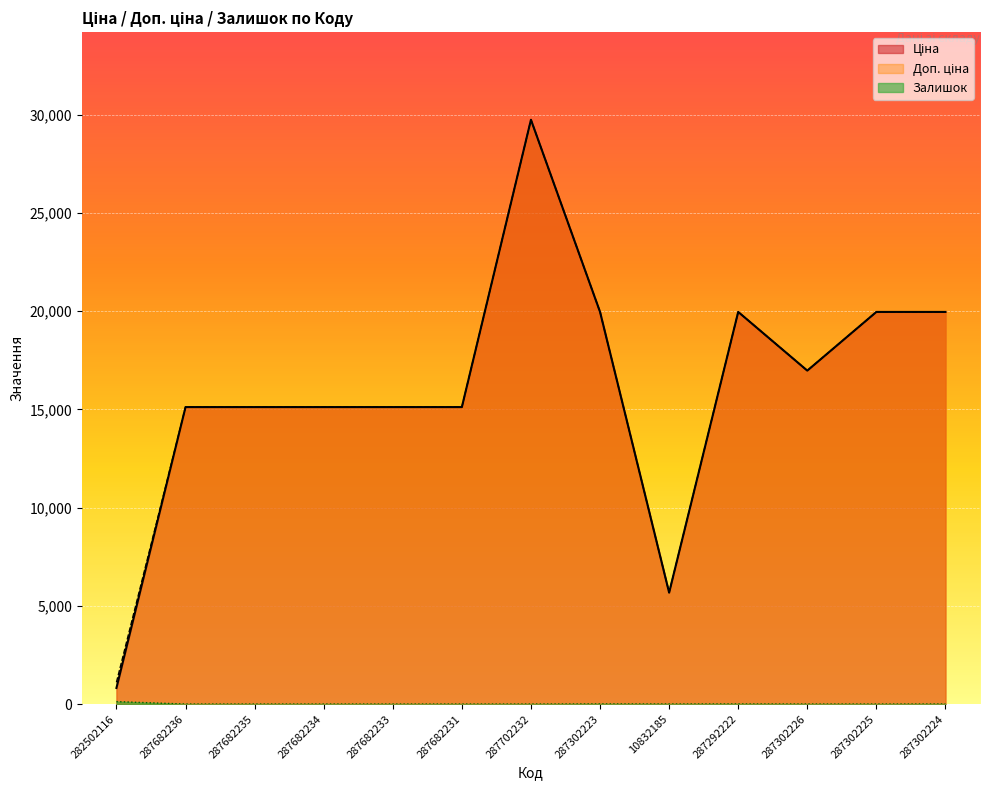

True or false: Доп. ціна and Залишок intersect in this chart.

False